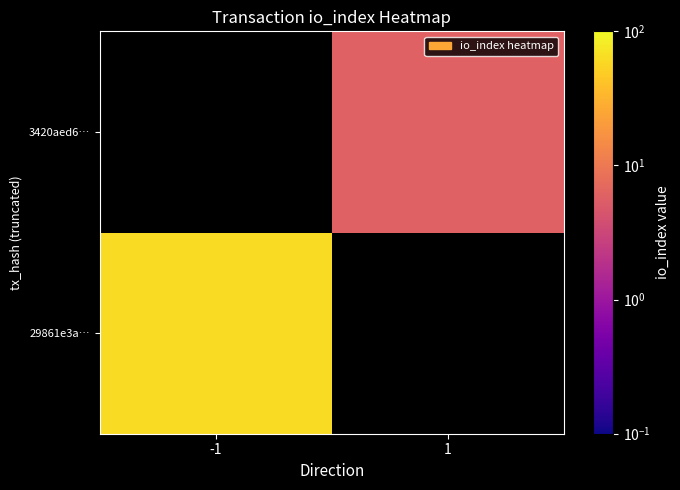

At which label is 29861e3a… closest to 62?

-1